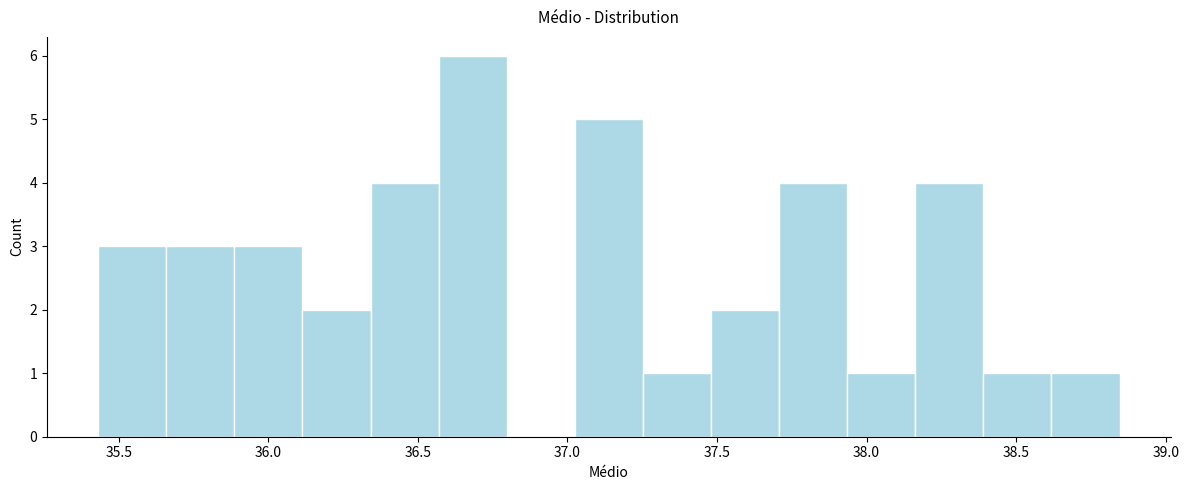

How tall is the bar that spans 37.50 to 37.70 on the x-axis? Neither the bar edges nor the heights are printed on the chart, so give them approximately, as read against the axes.

2